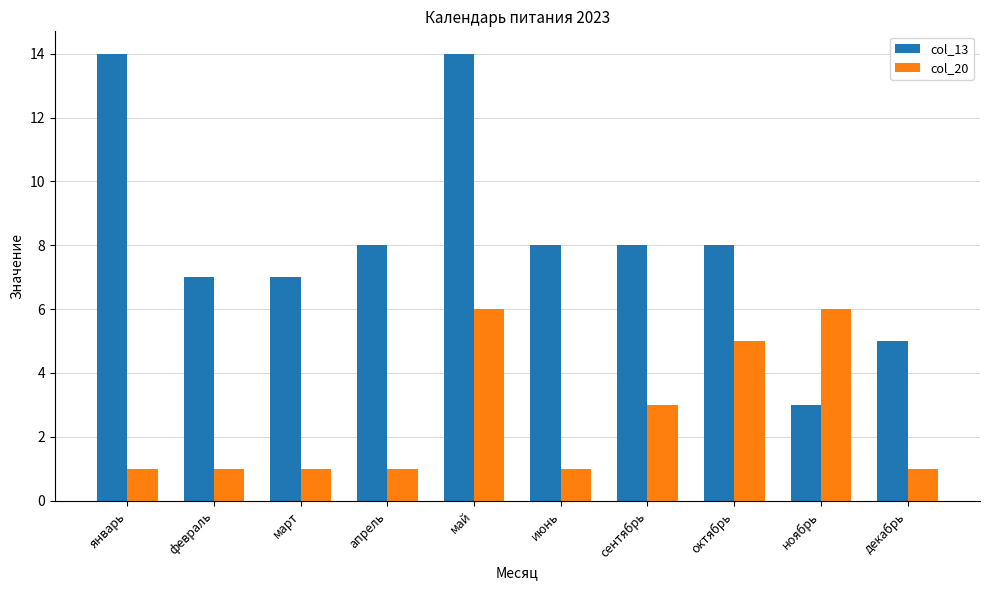

What is the minimum value shown in the chart?

1